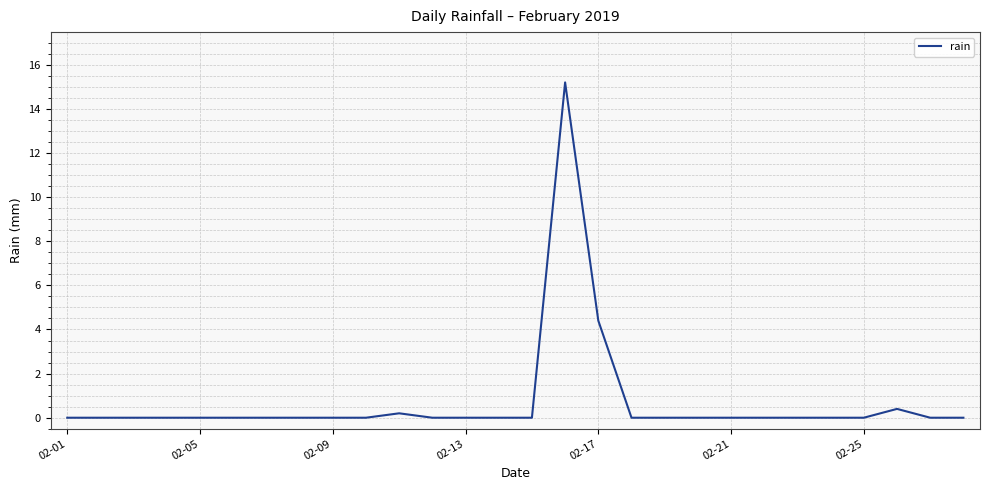

What is the greatest value displayed?

15.2